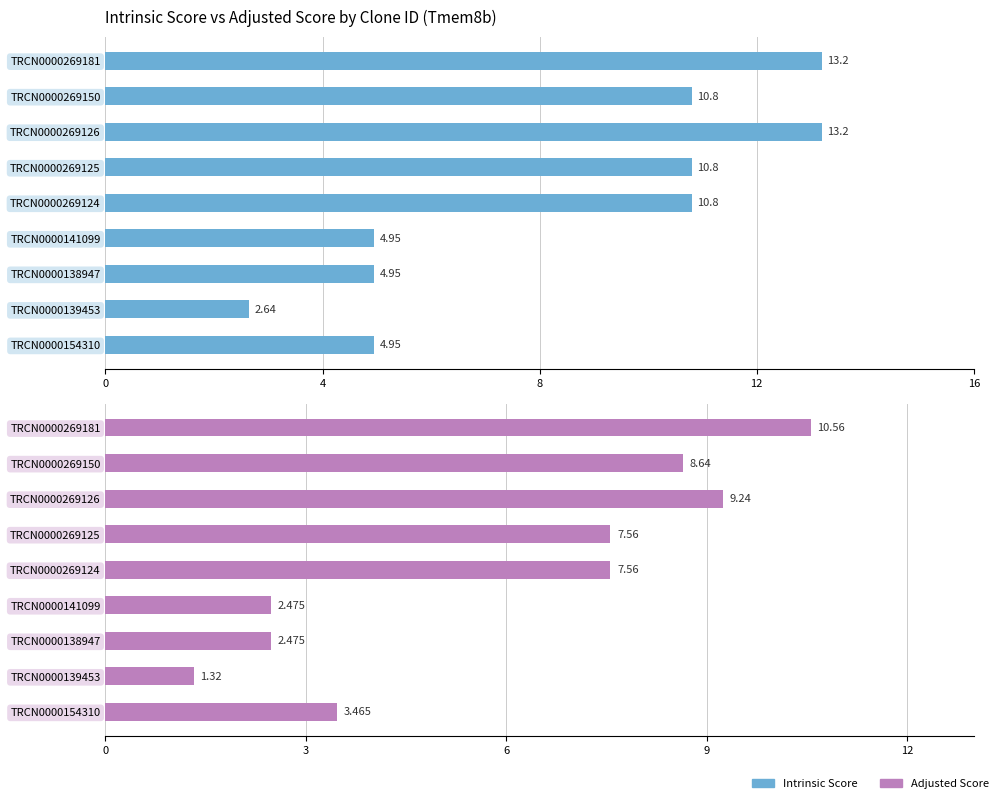

How many bars are there in total?

18